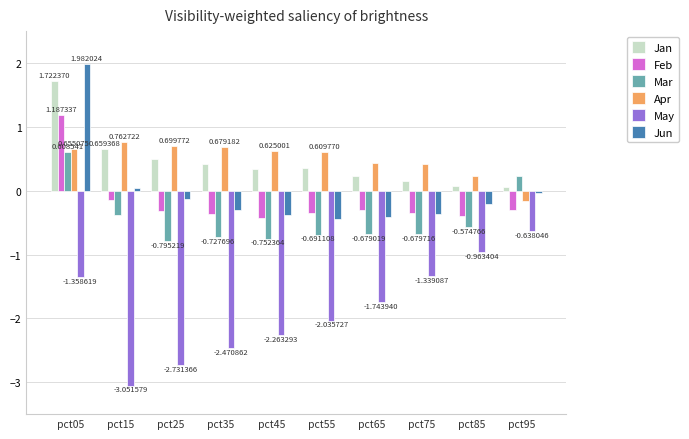

Are the bars horizontal?

No